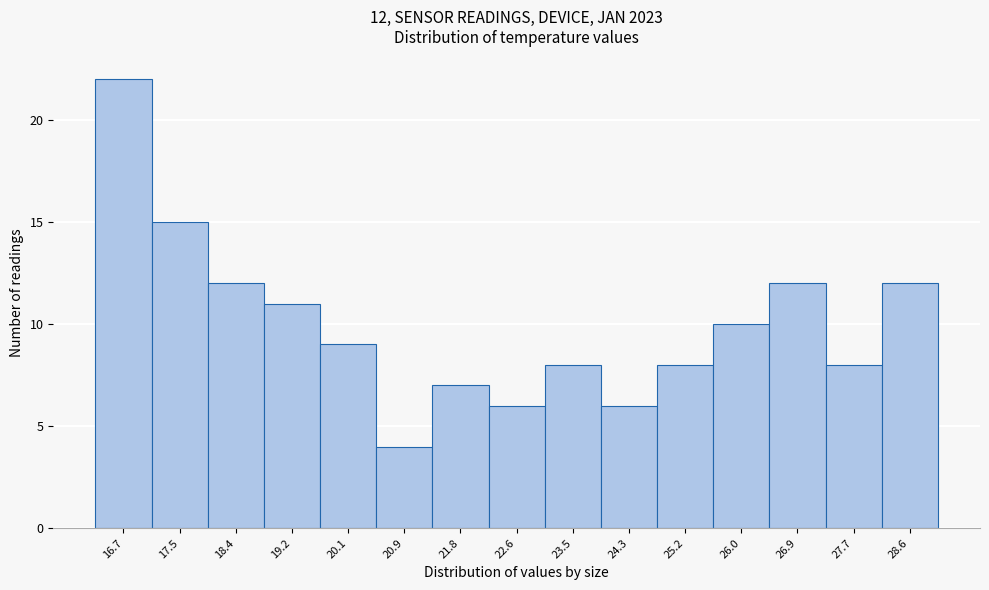

Reading right to left, what are all the values shown in this chart?

12	8	12	10	8	6	8	6	7	4	9	11	12	15	22